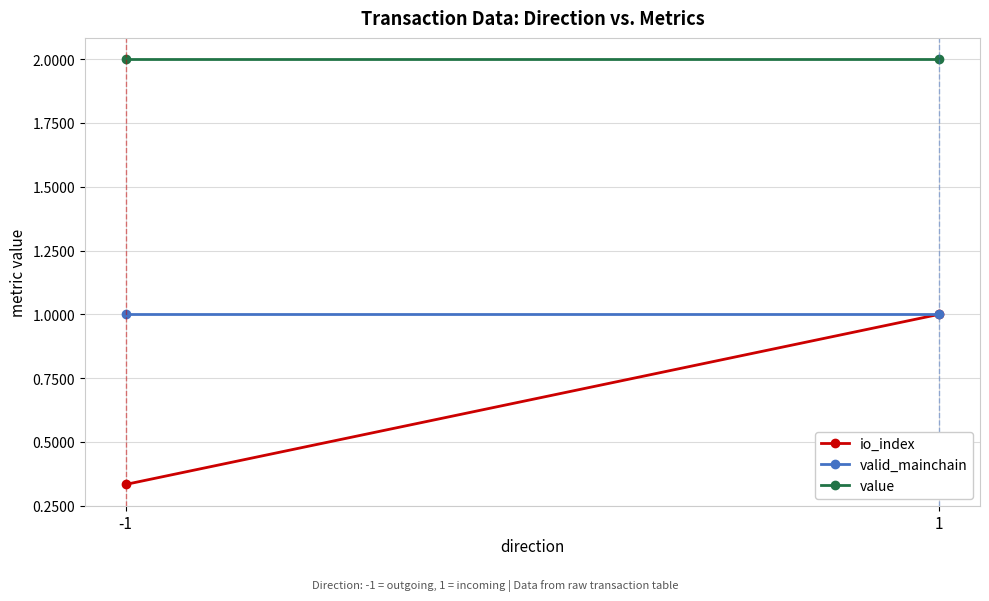

At -1, list the series in order from largest to smallest.

value, valid_mainchain, io_index